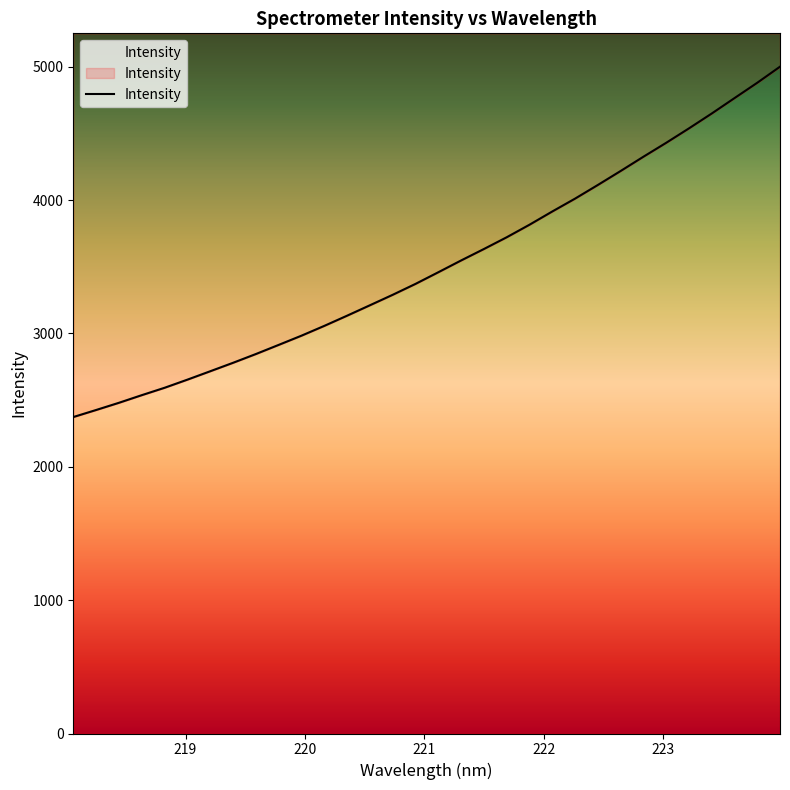

Between 222.4538 and 221.1174, which is larger?

222.4538